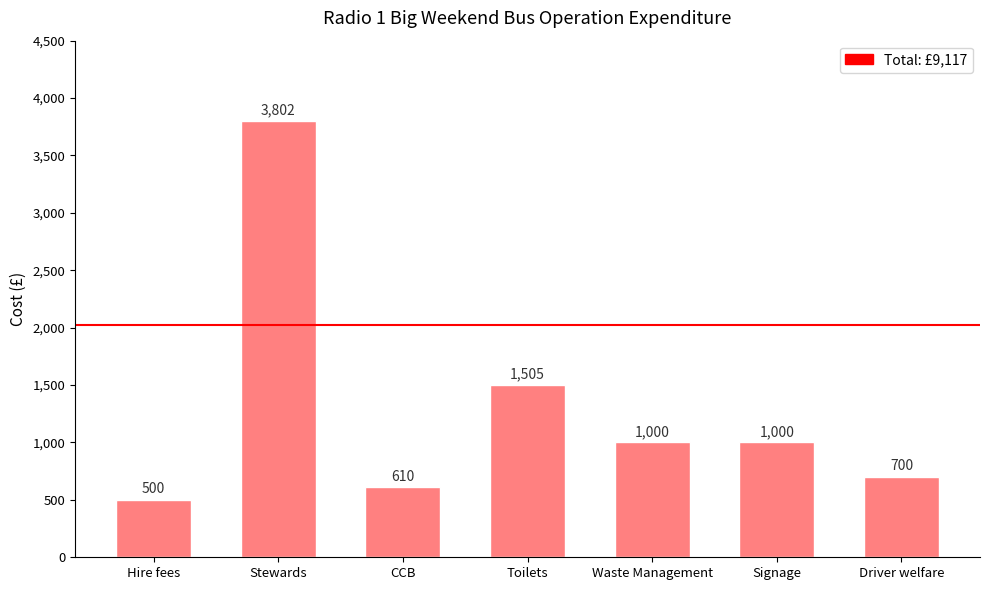

What is the smallest value displayed?

500